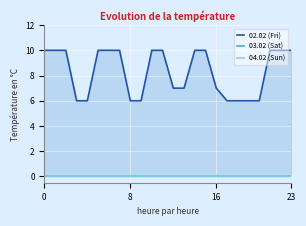

List the series in order of their peak value, lowest first.

03.02 (Sat), 04.02 (Sun), 02.02 (Fri)